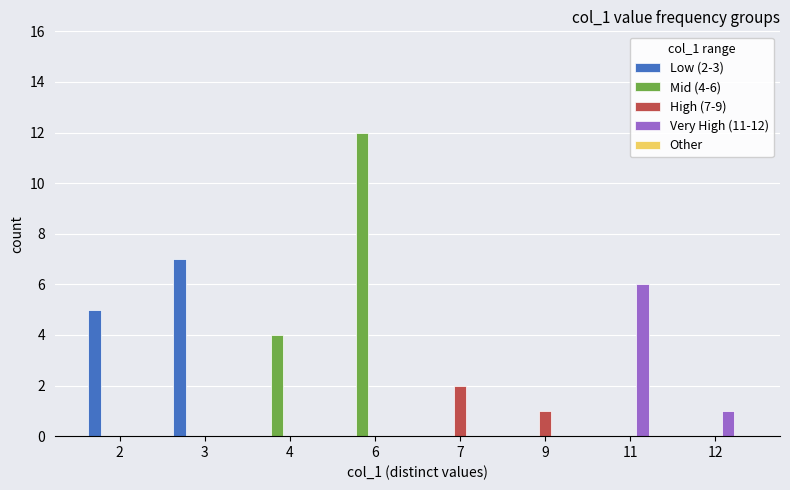

At which category is the sum across all series the highest?

6